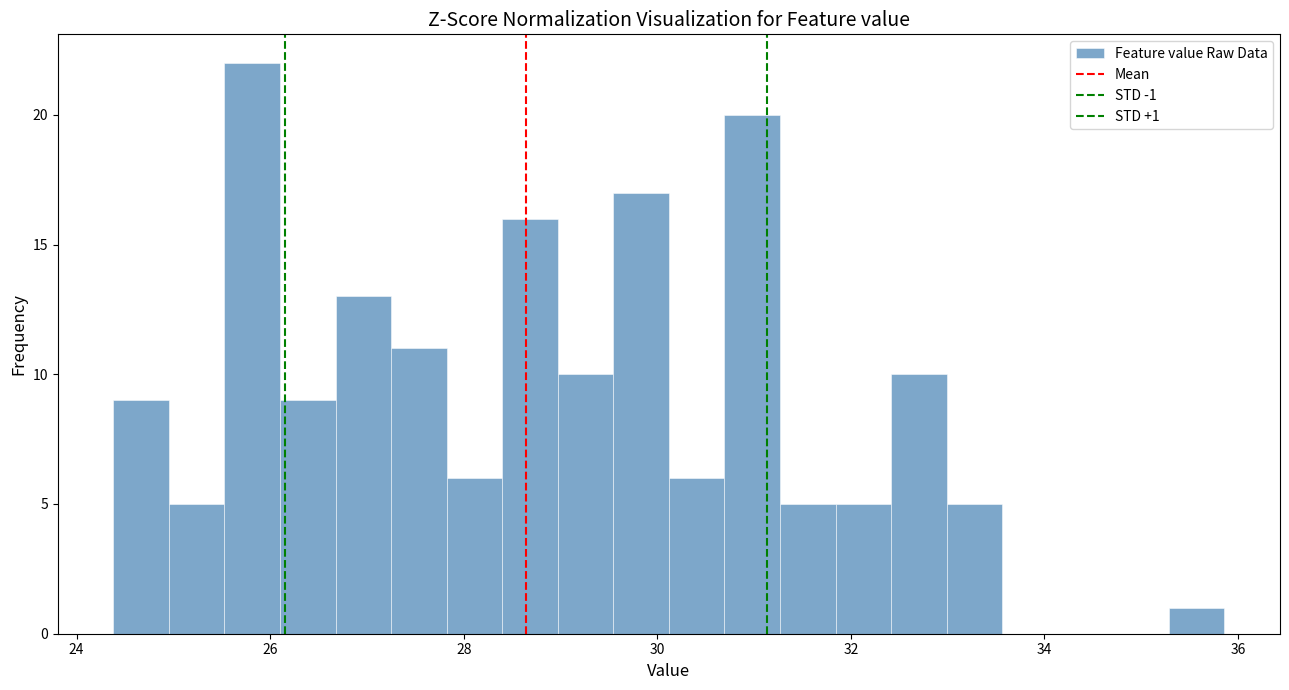

Around what value on the x-axis is the tallest bar? Give the approximate position of its centre, as read against the axis.

25.8